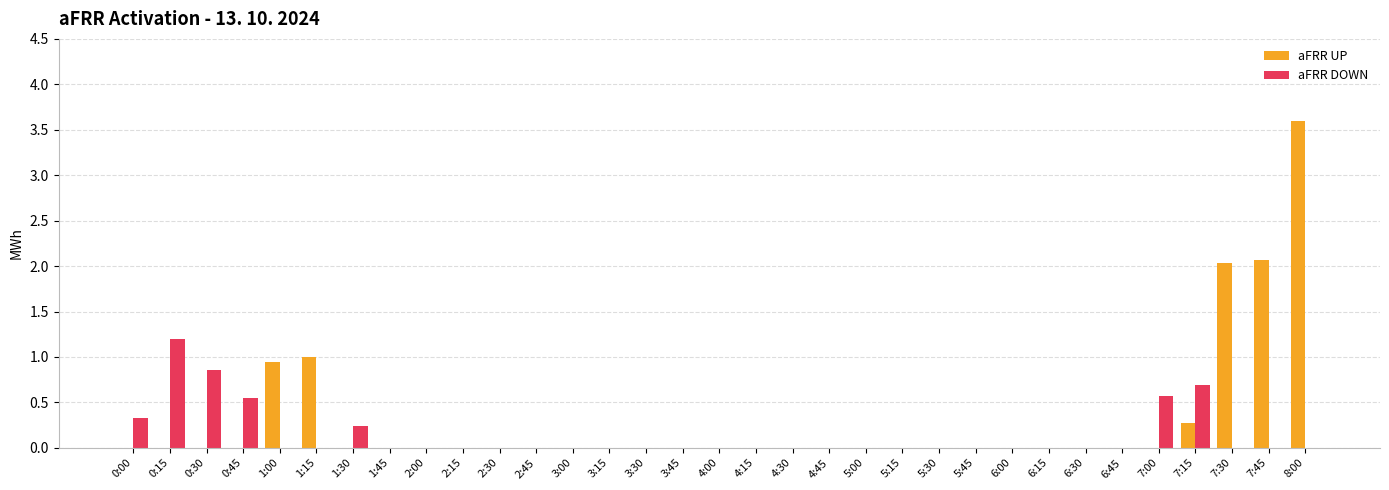

At which category is the sum across all series the highest?

8:00